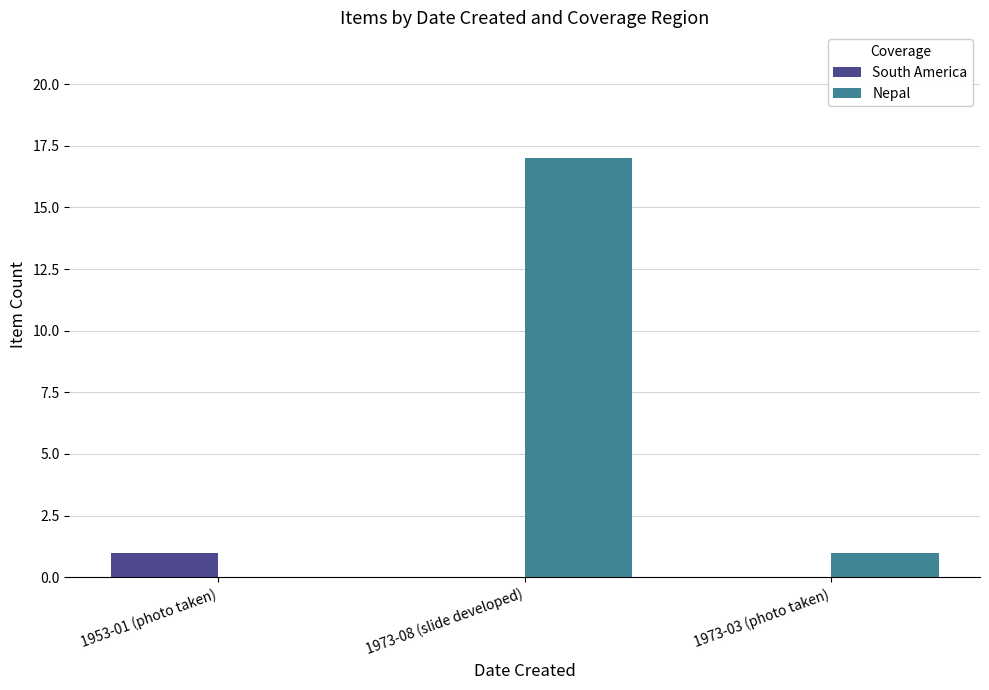

What is the highest value of the Nepal series?

17